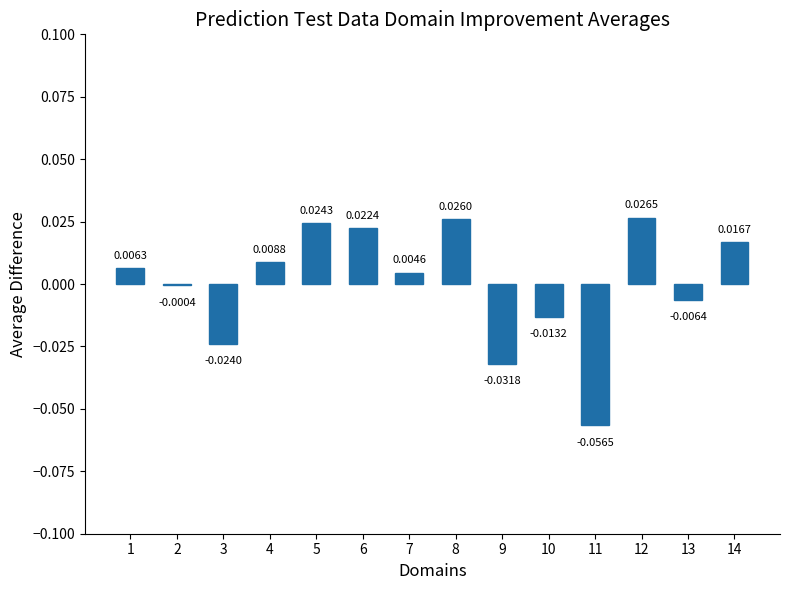

At which label is the value closest to 0?

2